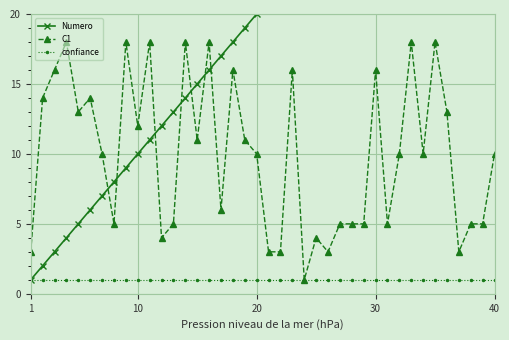

True or false: confiance has a value of 0 at 20.

False